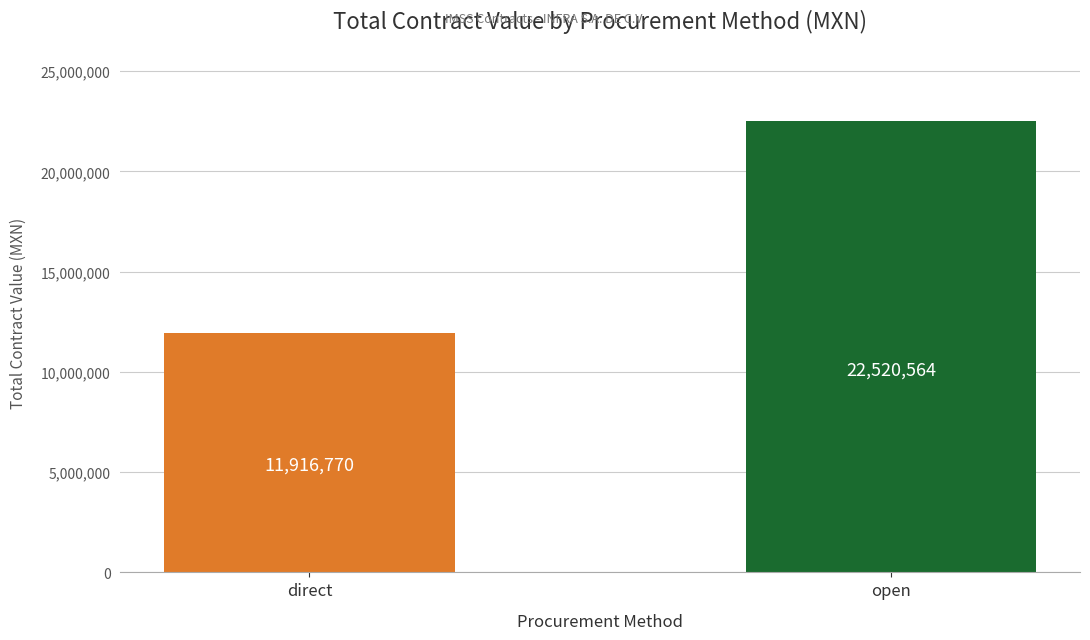

How many bars are there in total?

2